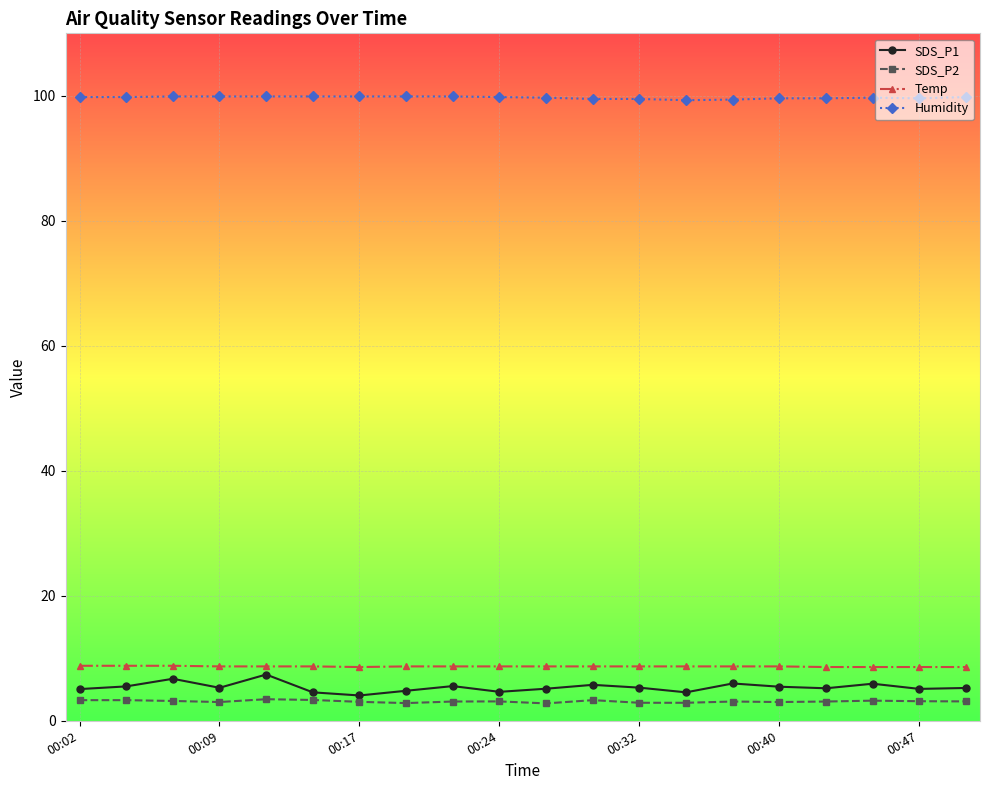

What is the value of the SDS_P2 point at the 8th from the left?

2.8